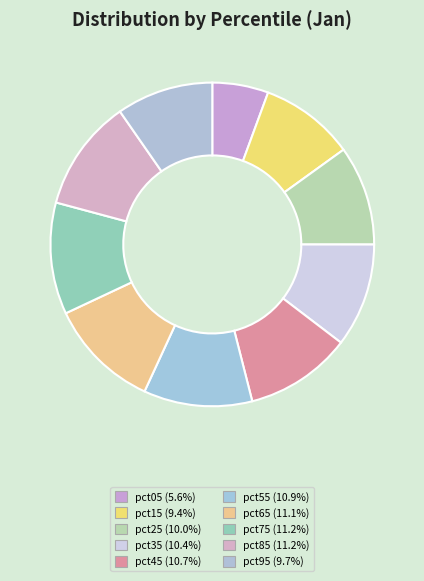

How many slices are in this pie chart?

10